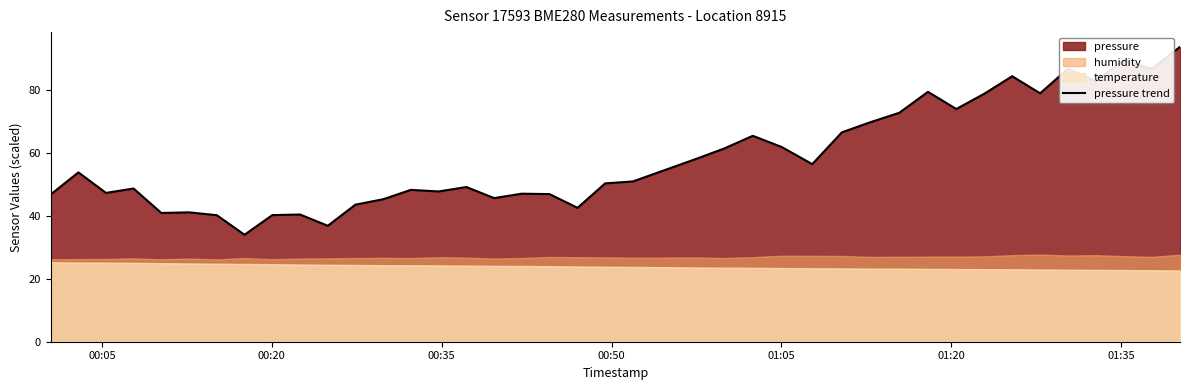

What is the highest value of the pressure trend series?

93.9